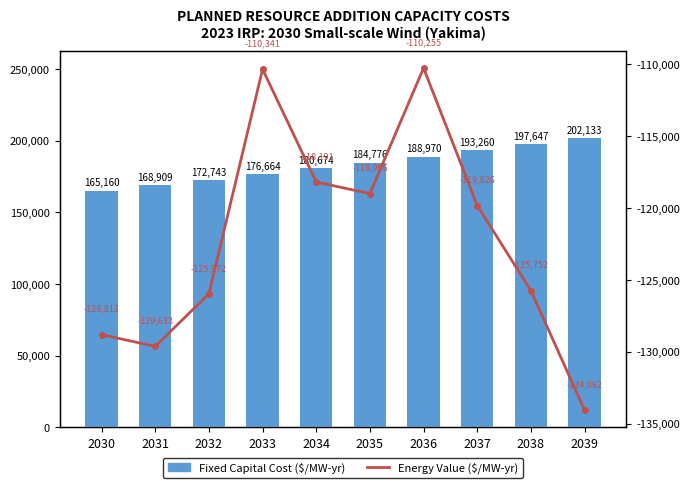

At which category is the sum across all series the highest?

2036